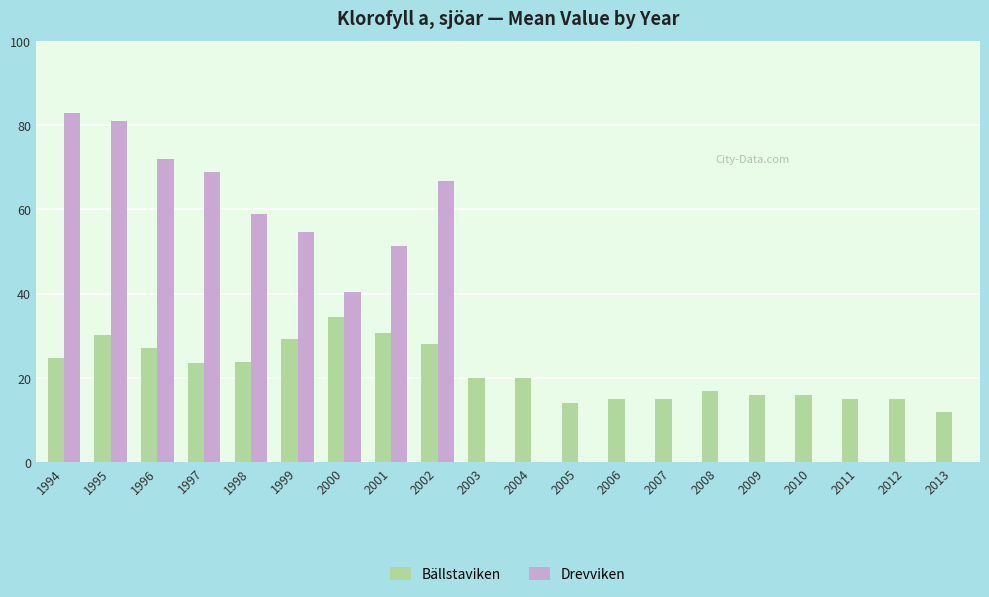

Between 1995 and 2001, which series saw the biggest shift?

Drevviken